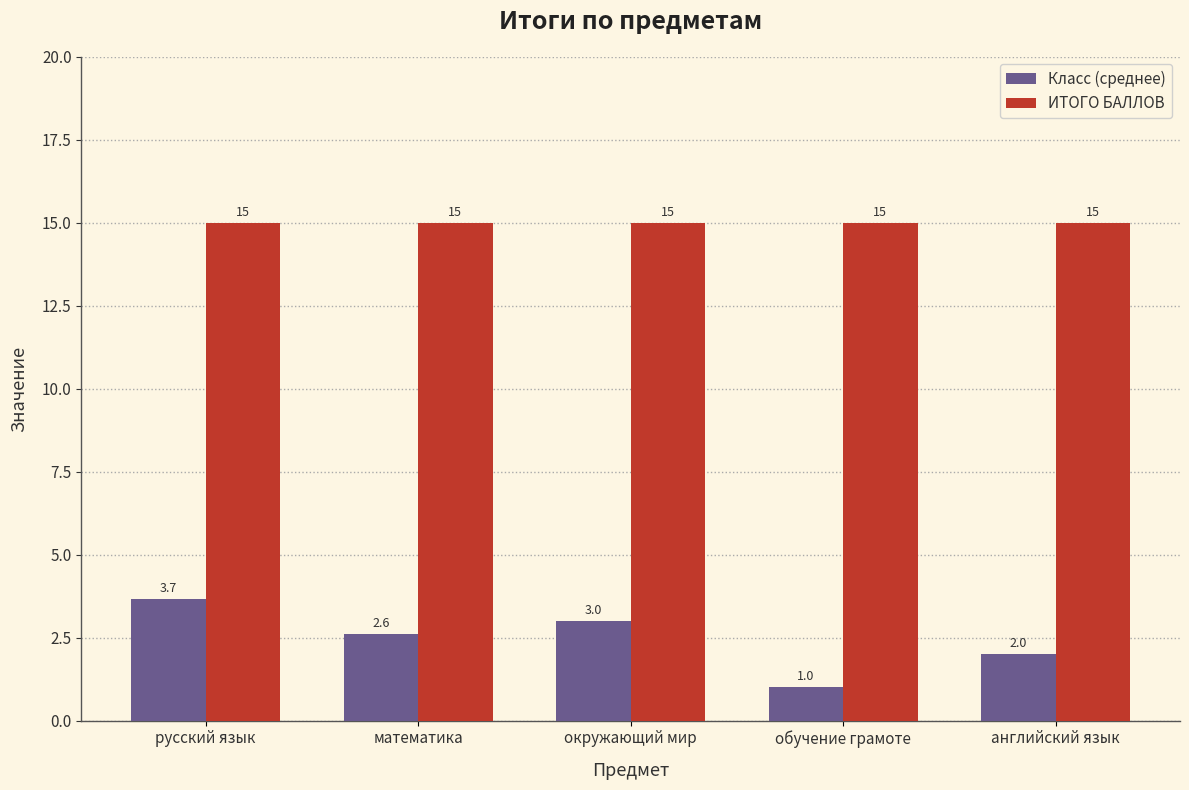

Are the bars horizontal?

No